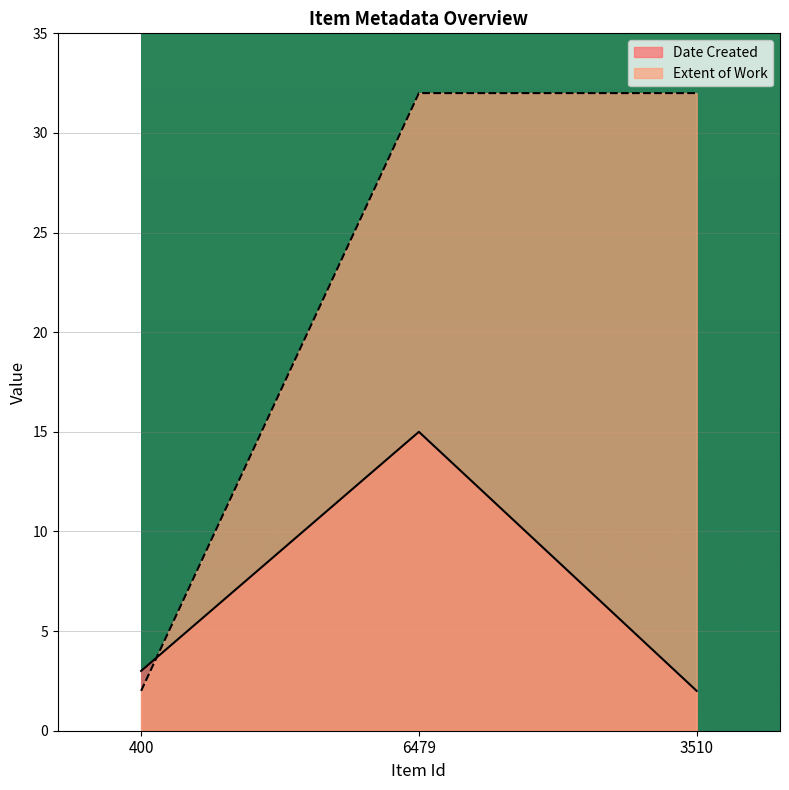

Count the Extent of Work values in the range 2 to 32.

3